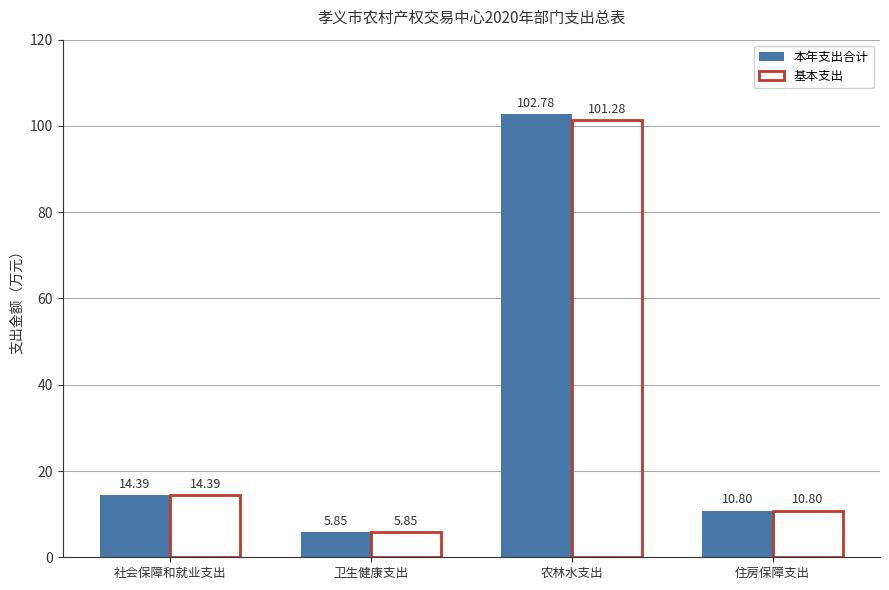

Count the number of categories in the chart.

4